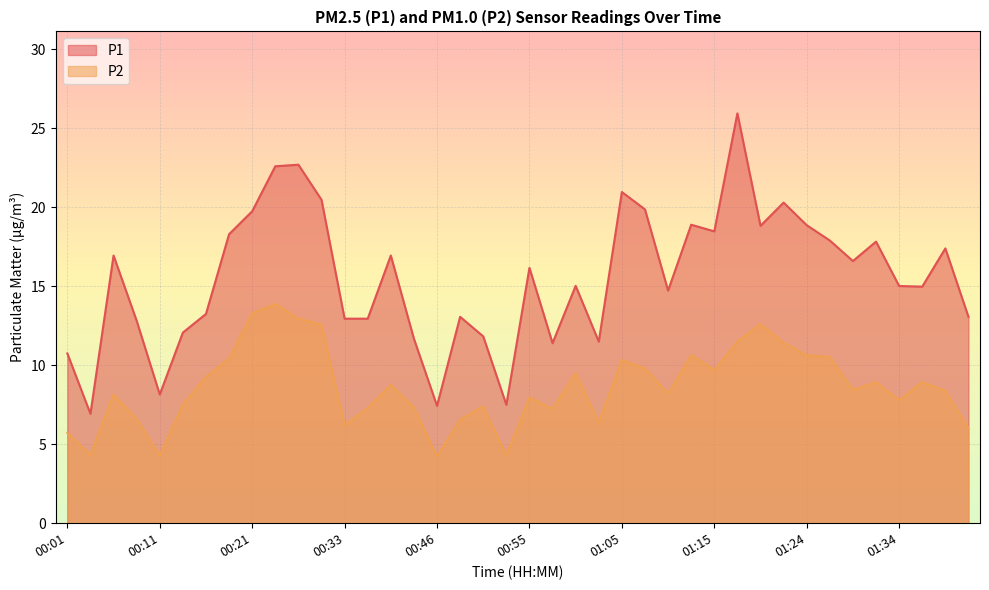

Rank the series at 00:14 from highest to lowest value.

P1, P2